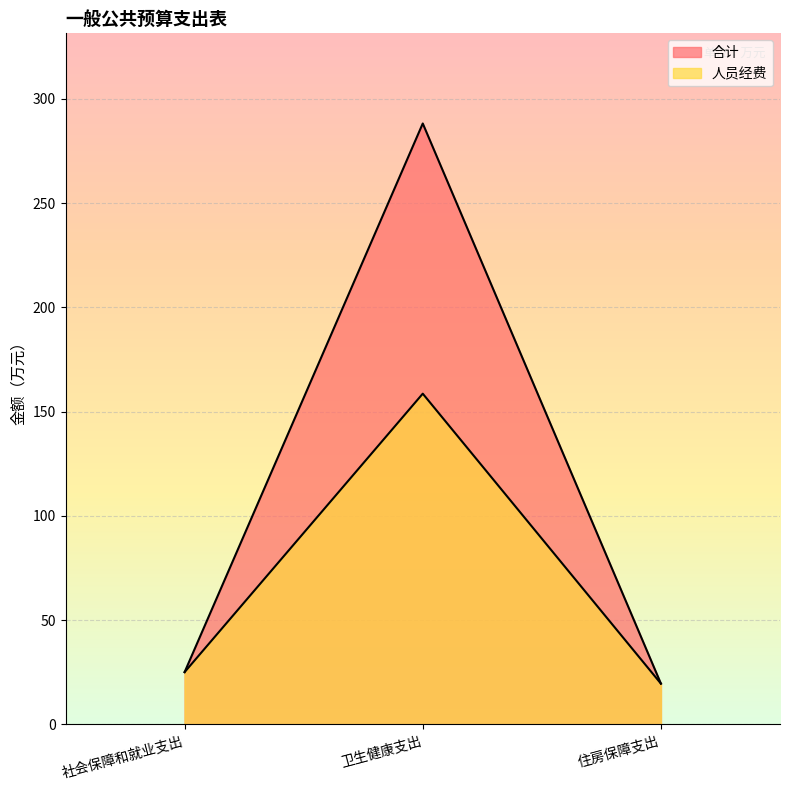

The value of 人员经费 at 社会保障和就业支出 is 8.4. True or false?

False